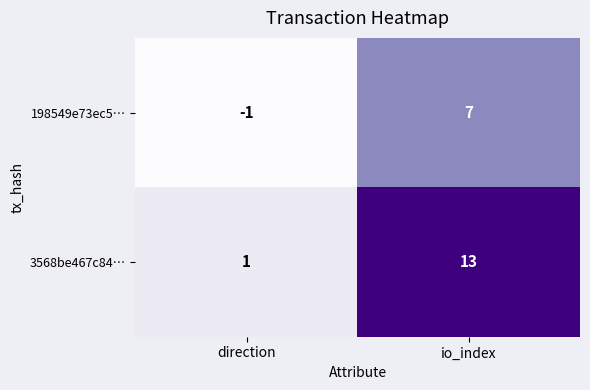

Reading left to right, extract all data points from this chart.

198549e73ec5…: direction=-1	io_index=7
3568be467c84…: direction=1	io_index=13